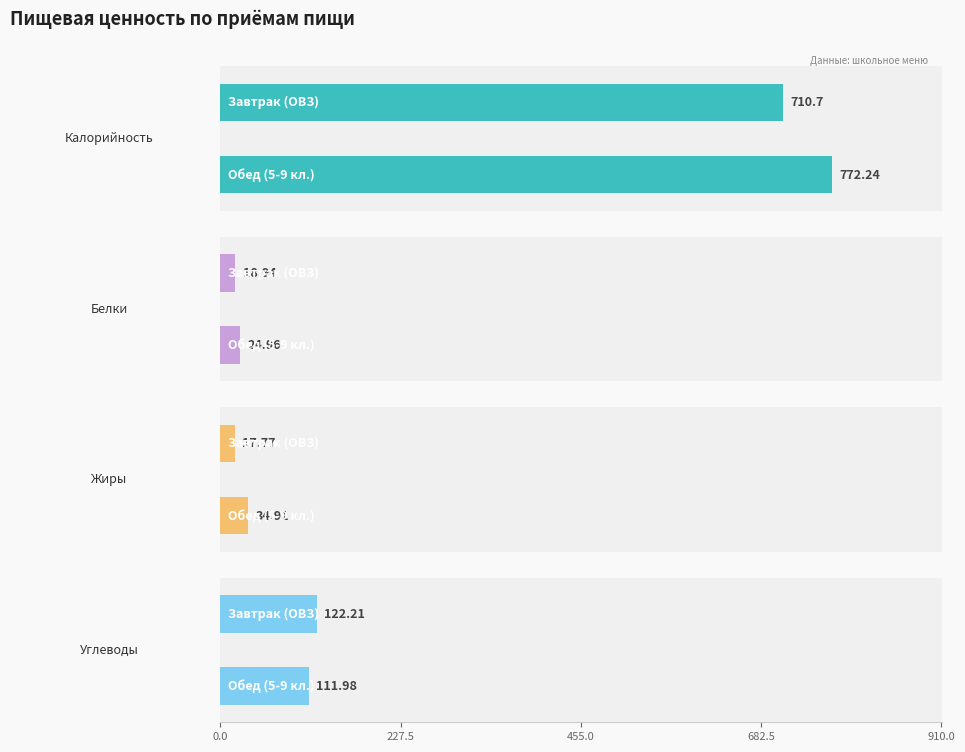

The value of Жиры at Завтрак (ОВЗ) is 8.3. True or false?

False